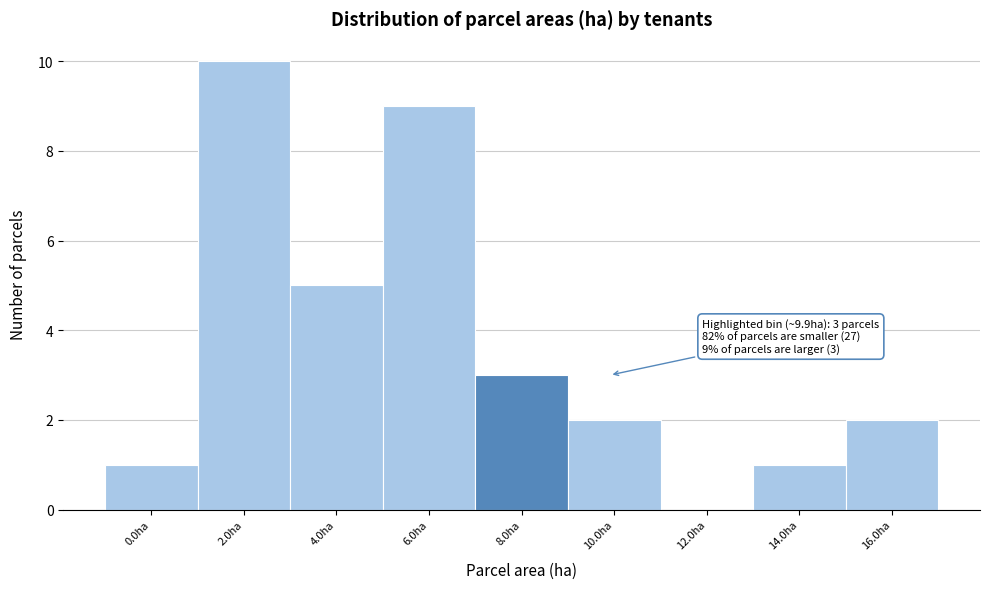

Reading left to right, list all the values displayed in this chart.

0.0ha=1	2.0ha=10	4.0ha=5	6.0ha=9	8.0ha=3	10.0ha=2	12.0ha=0	14.0ha=1	16.0ha=2